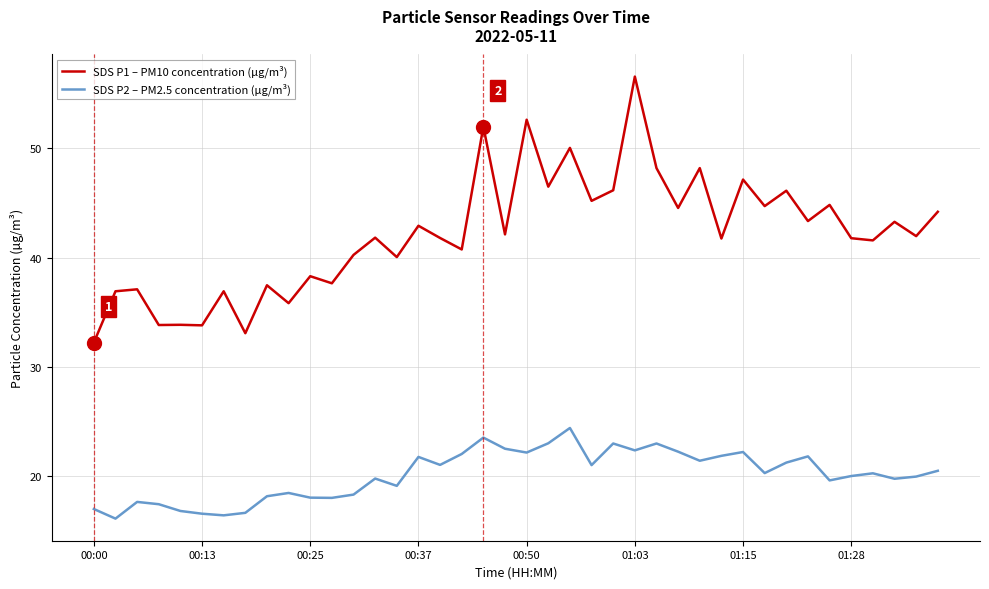

Which series has the largest total across all categories?

SDS P1 – PM10 concentration (µg/m³)